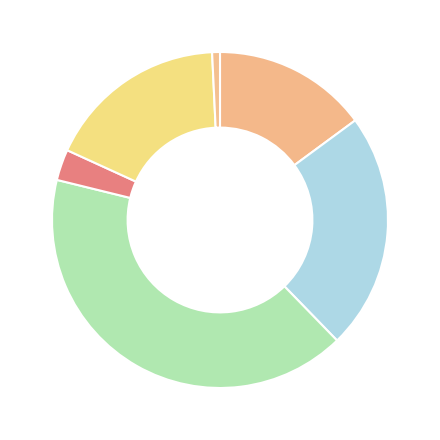

How many segments does this pie chart have?

6